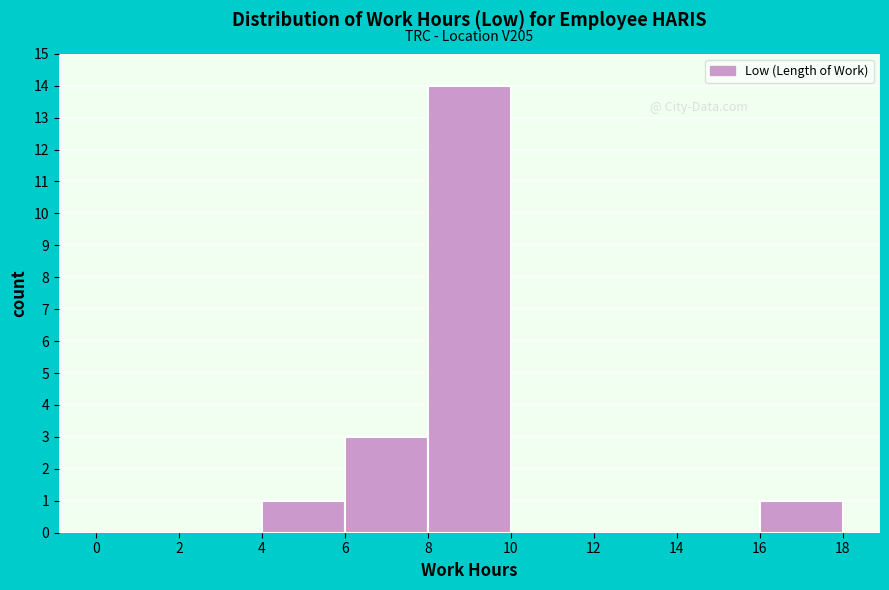

Which range on the x-axis has the tallest bar?

8 to 10